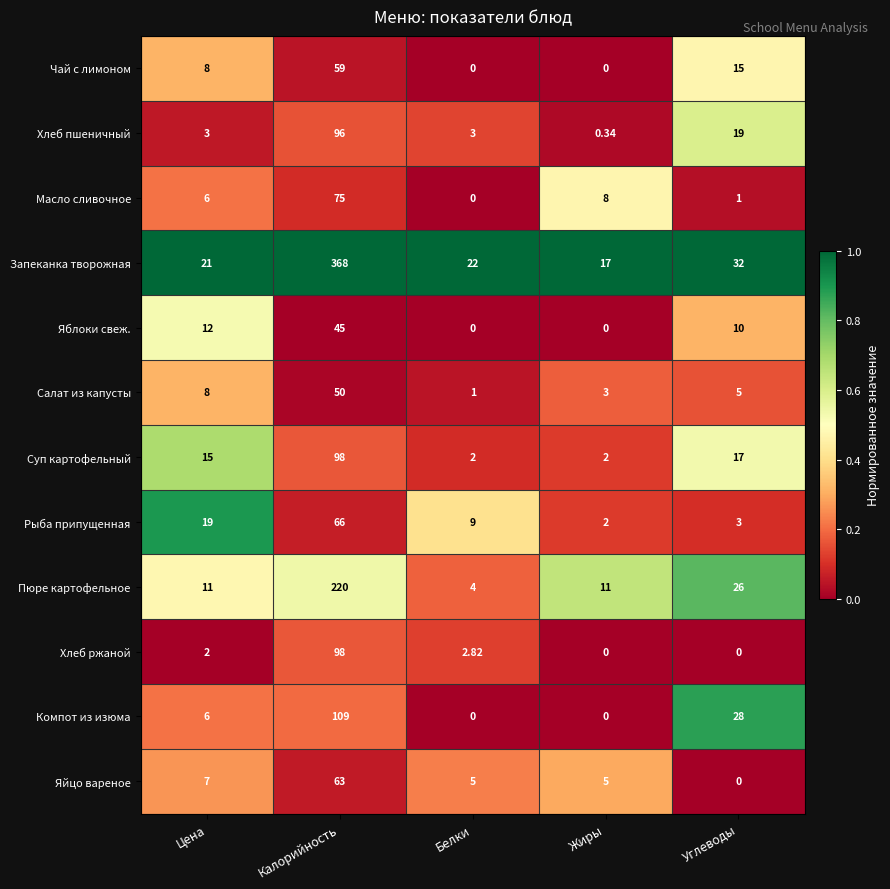

What is the maximum value shown in the chart?

368.0